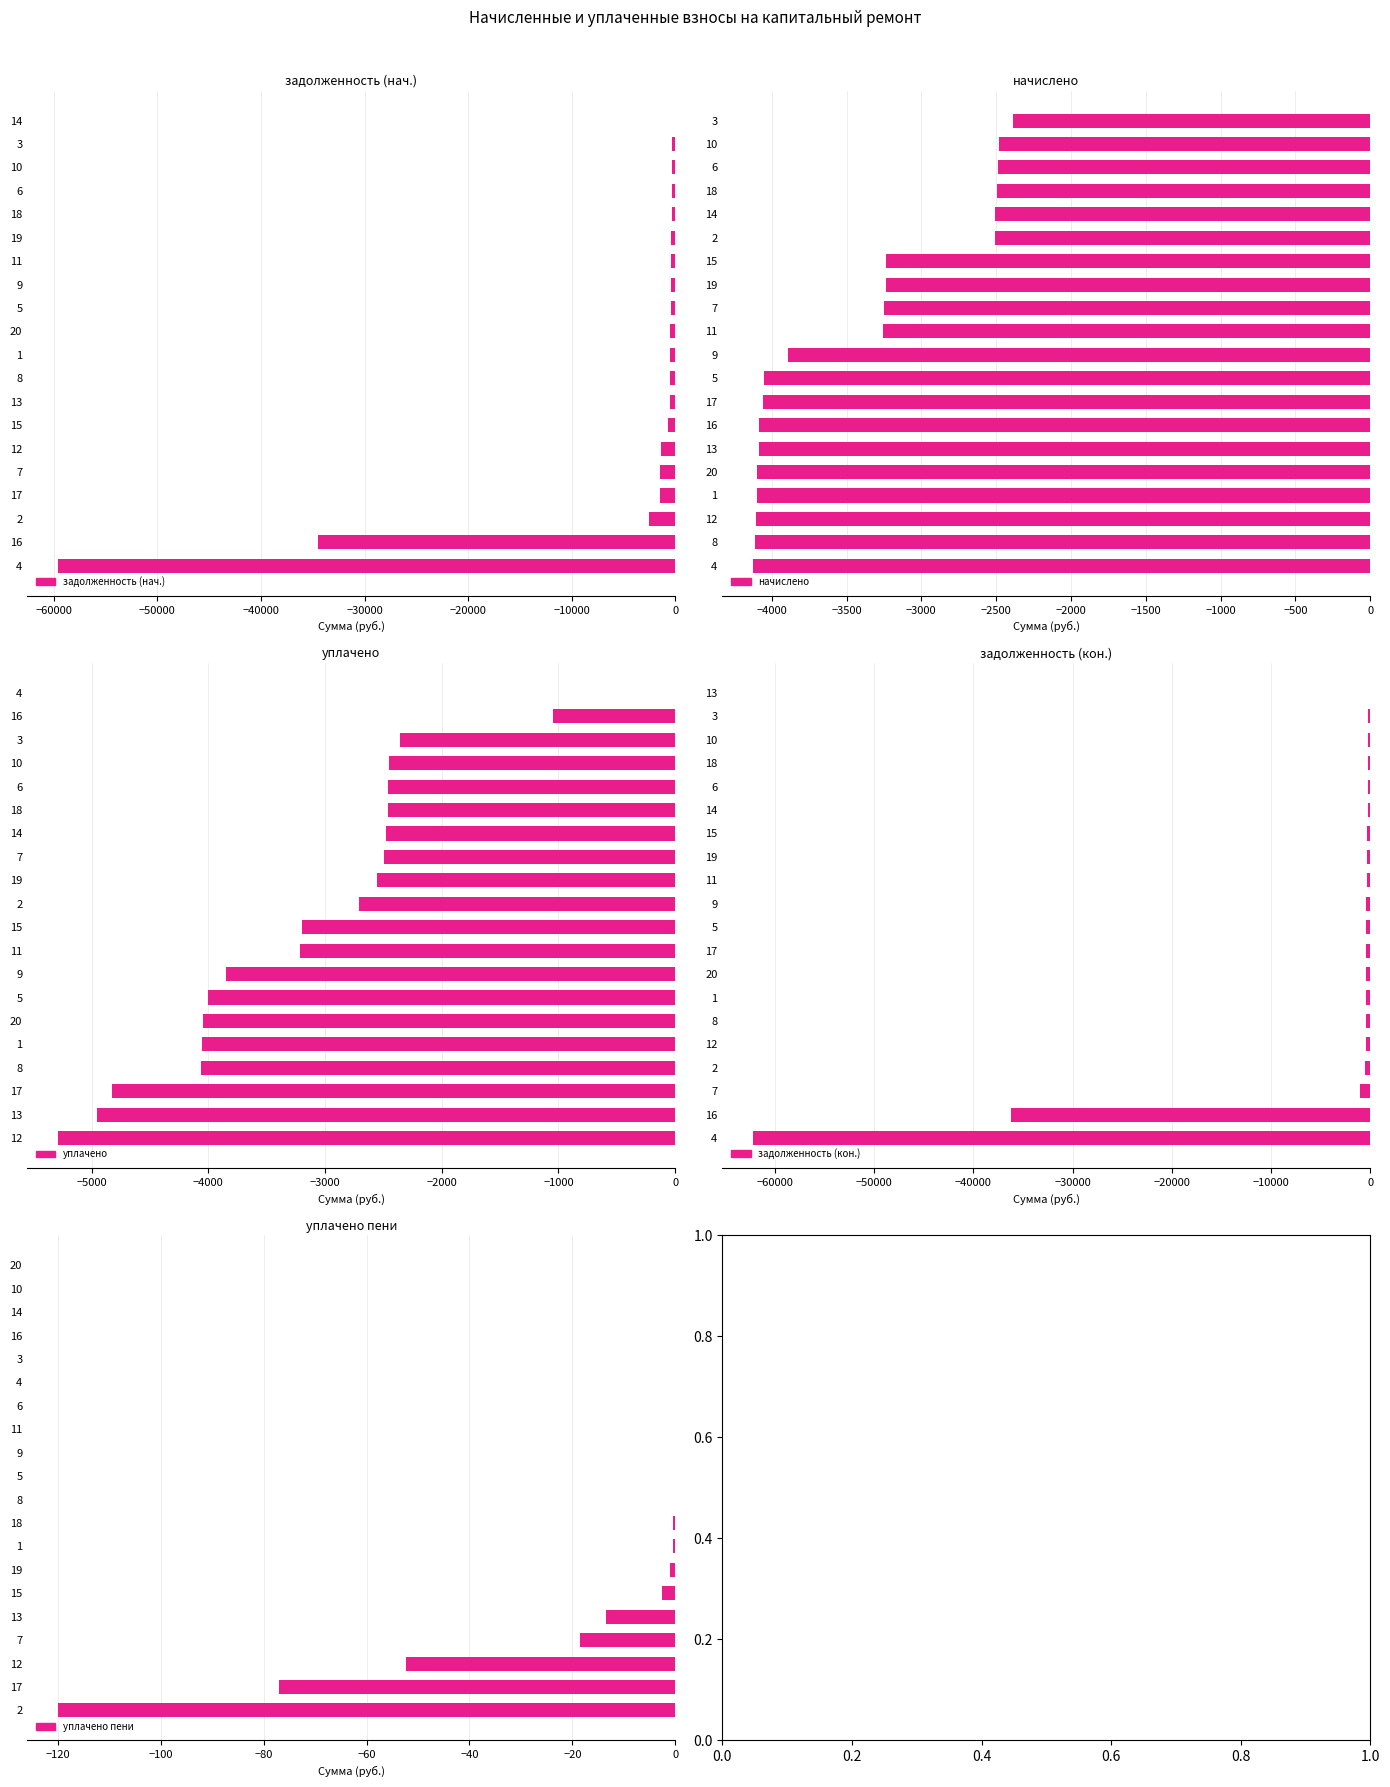

How many negative values does the задолженность (кон.) series have?

19